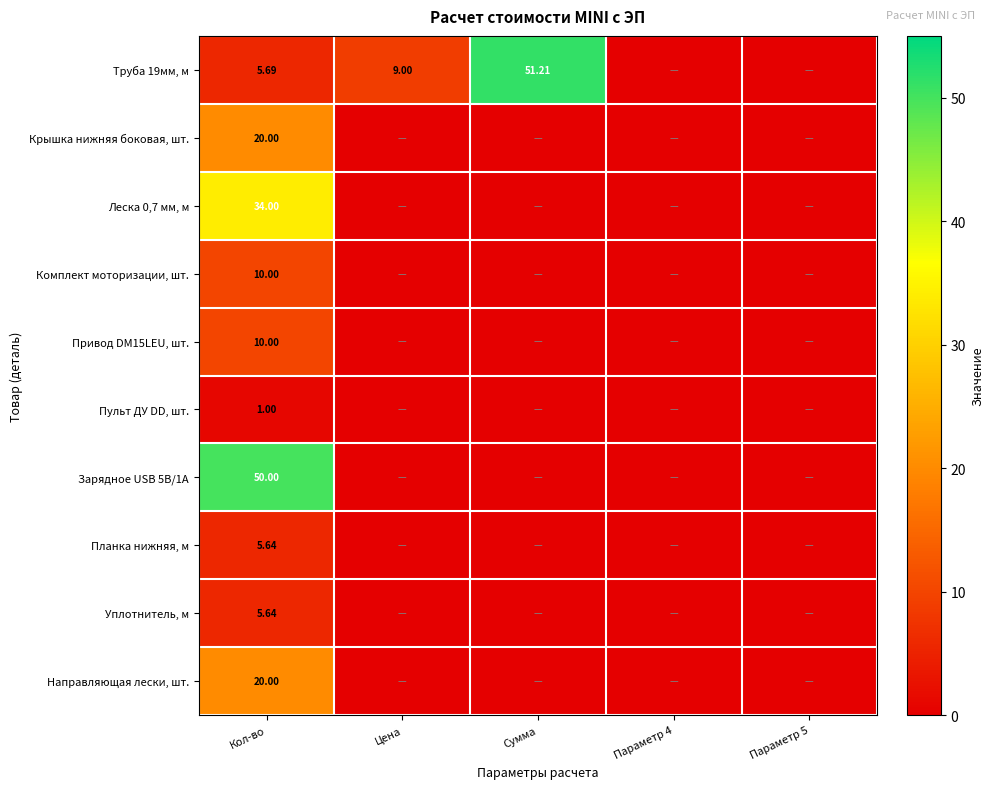

Which category has the highest value across all series?

Сумма